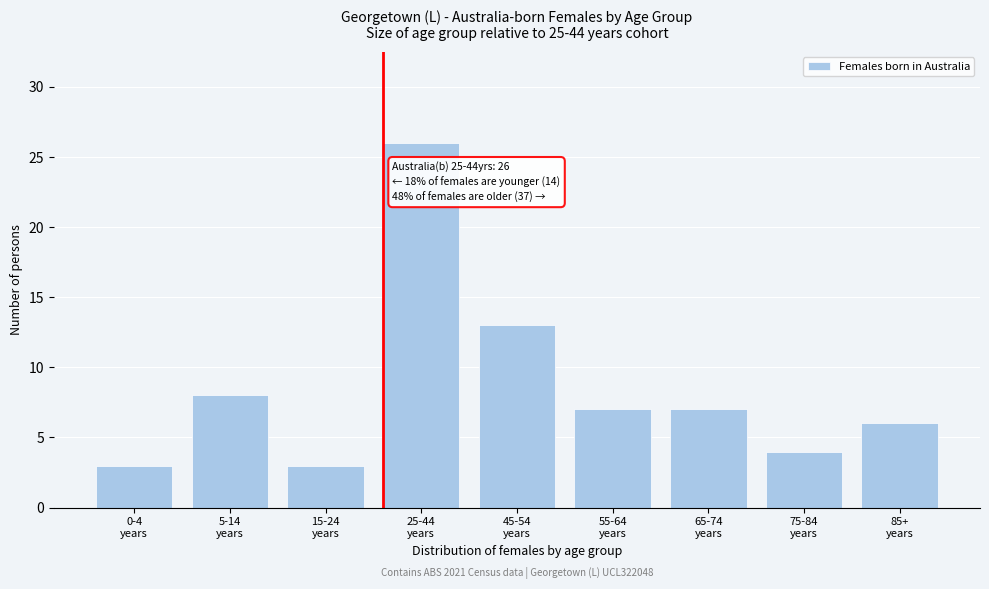

Reading right to left, list all the values displayed in this chart.

6	4	7	7	13	26	3	8	3